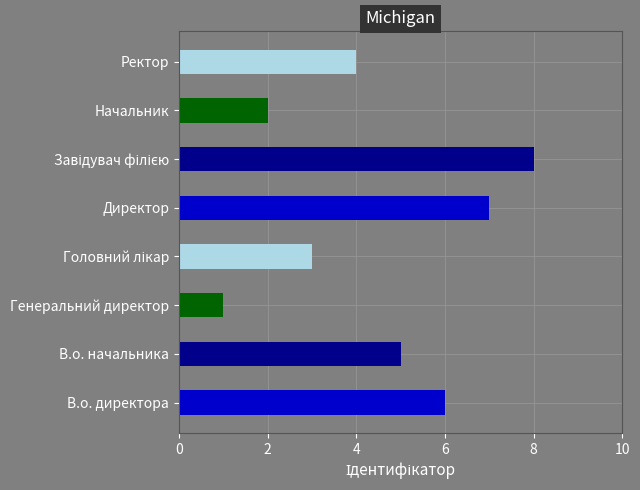

What is the maximum value shown in the chart?

8